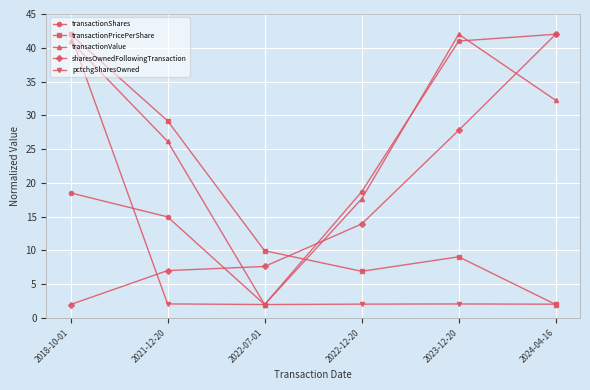

What is the minimum value for transactionValue?

2.0